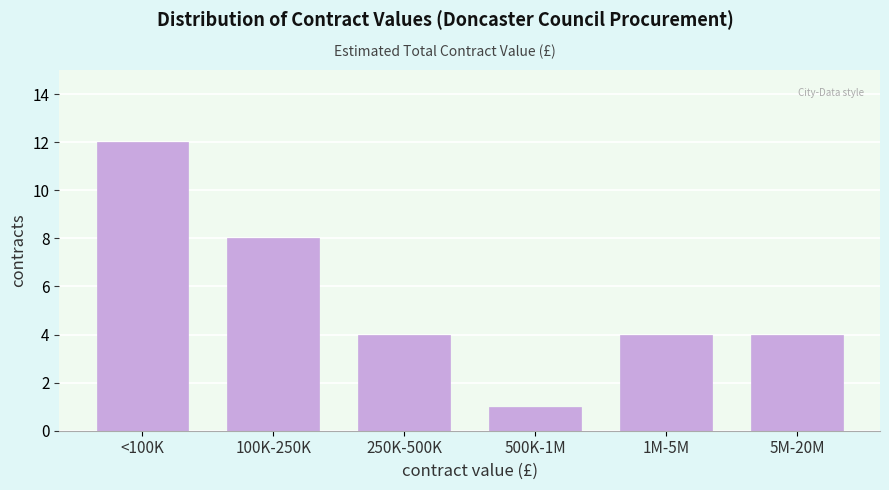

Reading right to left, extract all data points from this chart.

5M-20M=4	1M-5M=4	500K-1M=1	250K-500K=4	100K-250K=8	<100K=12